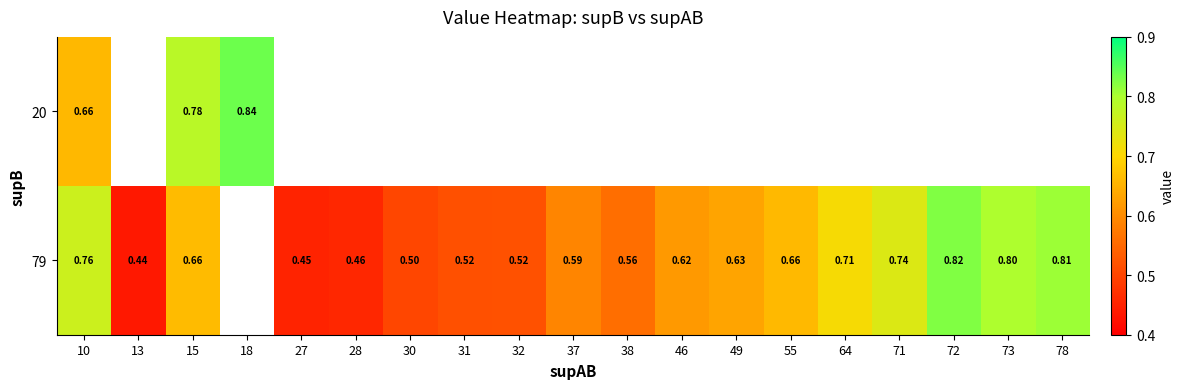

At which label is 20 closest to 0?

10